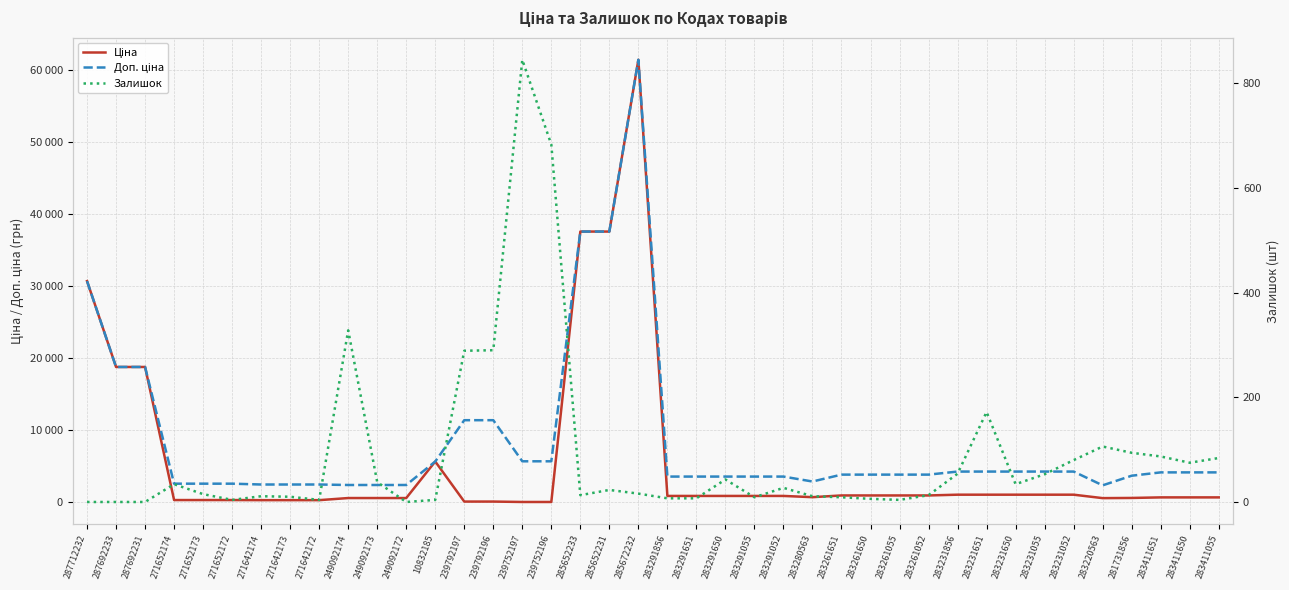

How many interior local peaks does the Ціна series have?

2